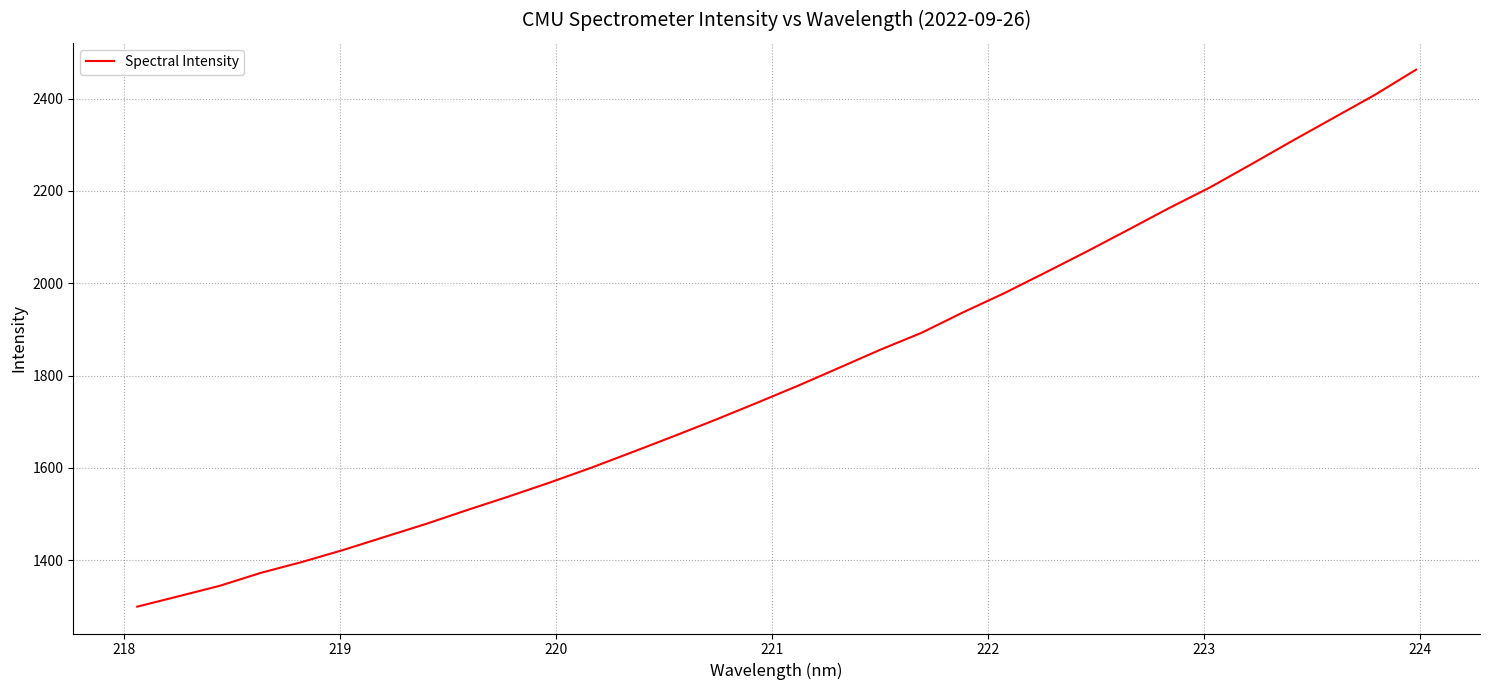

What is the smallest value displayed?

1299.1